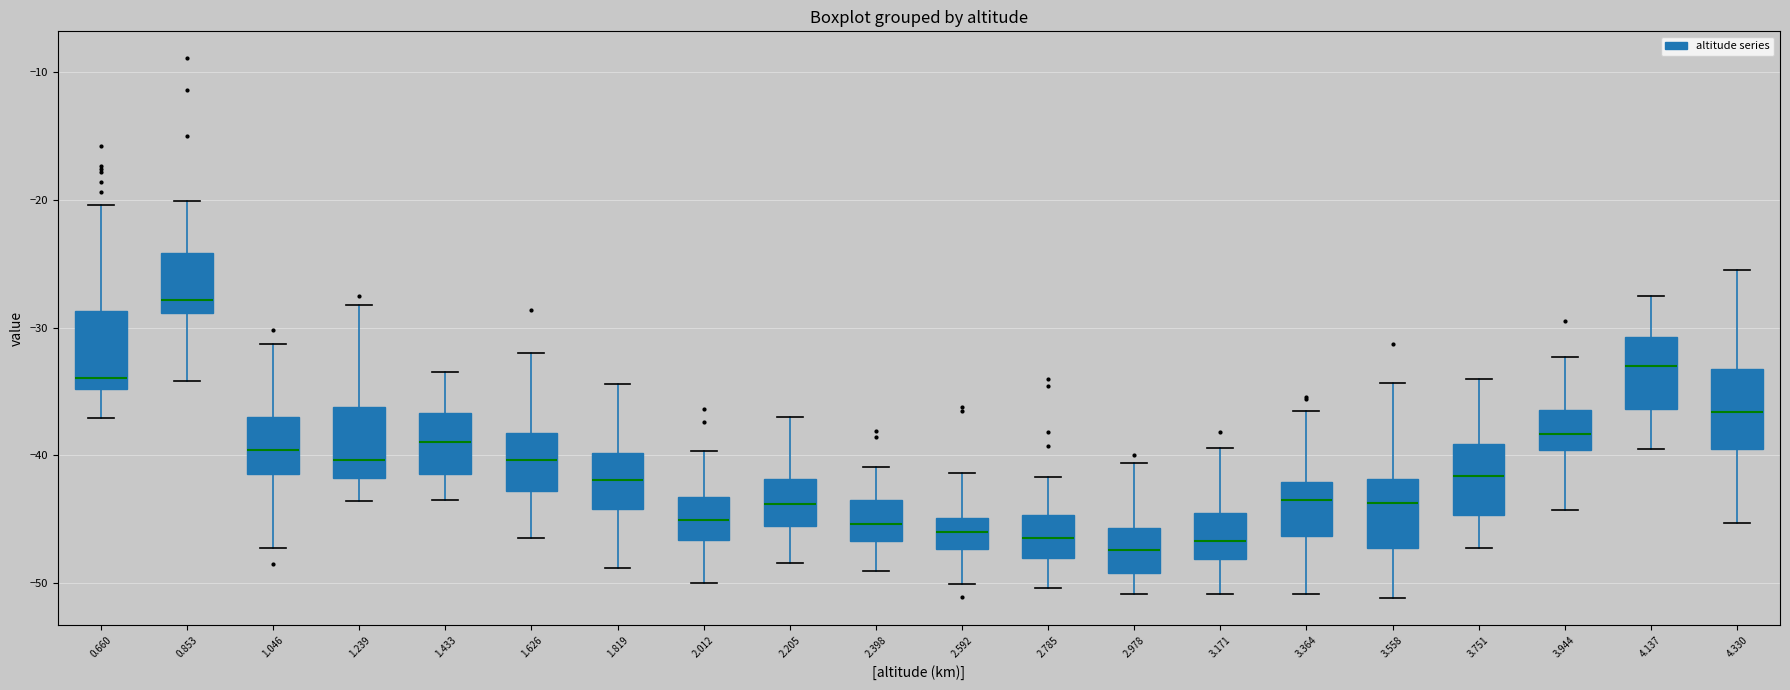

Which box has the highest median line?

0.853